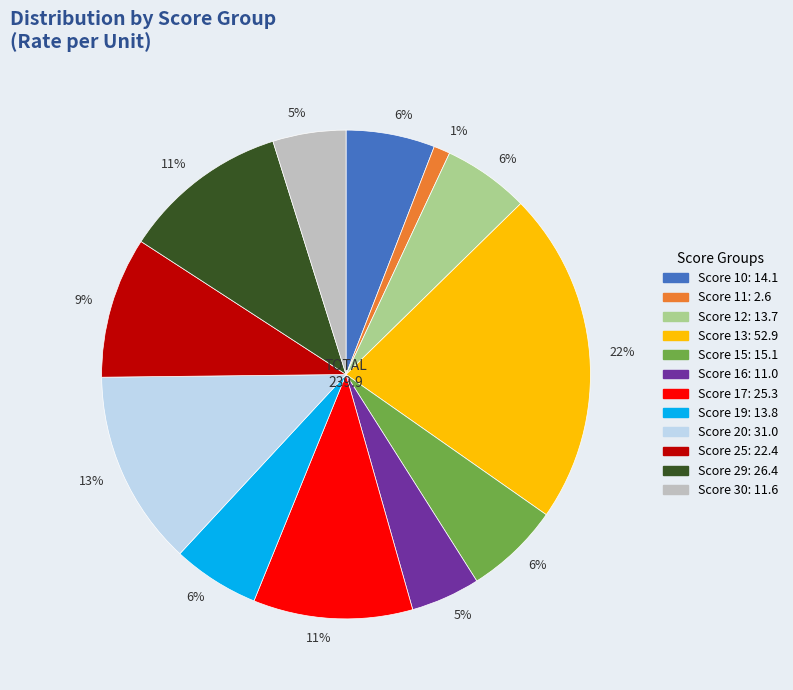

Is there a majority slice in this chart?

No